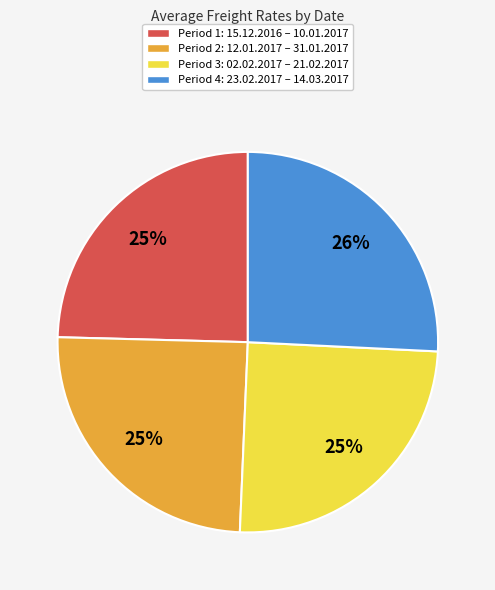

Does any single category account for the majority?

No